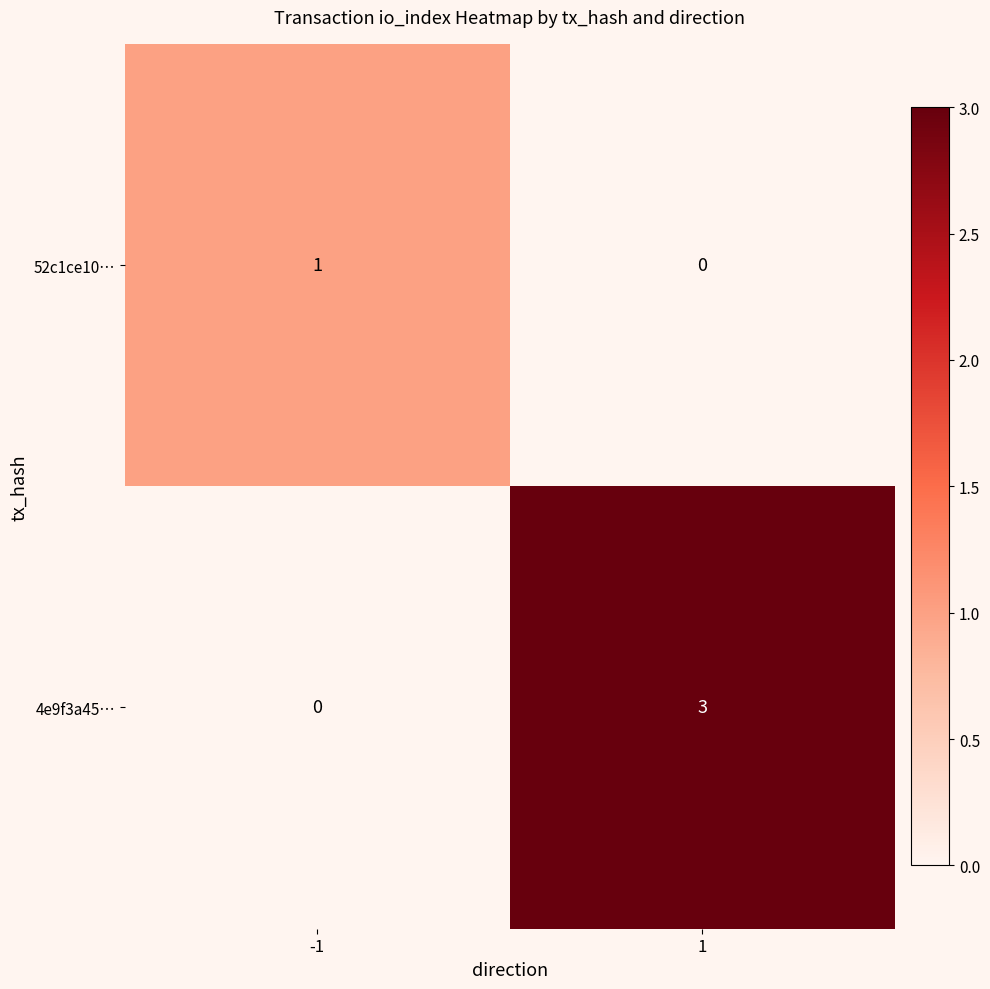

Which series has the largest total across all categories?

4e9f3a45…